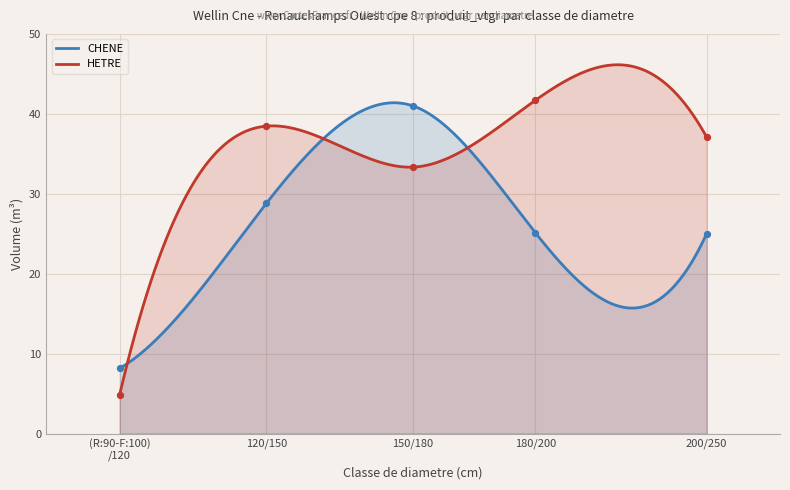

At which category is the sum across all series the highest?

150/180